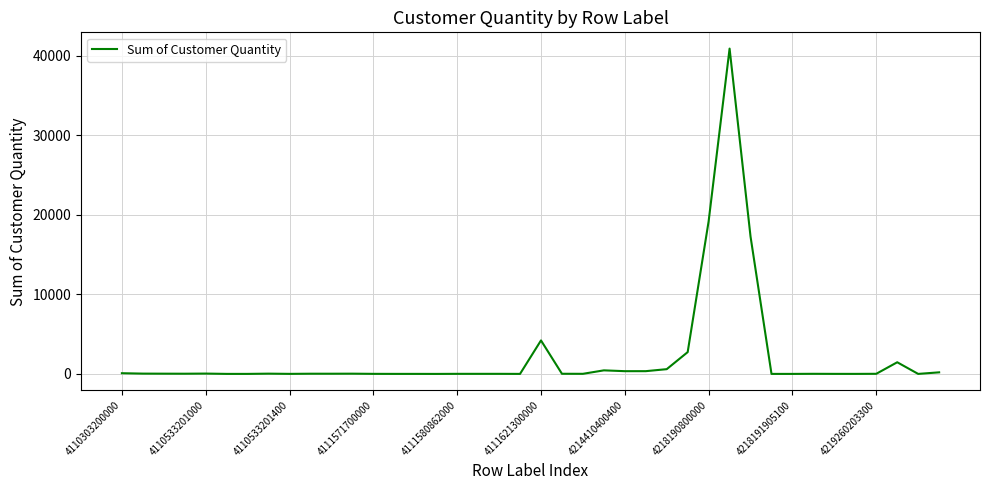

What is the greatest value displayed?

40930